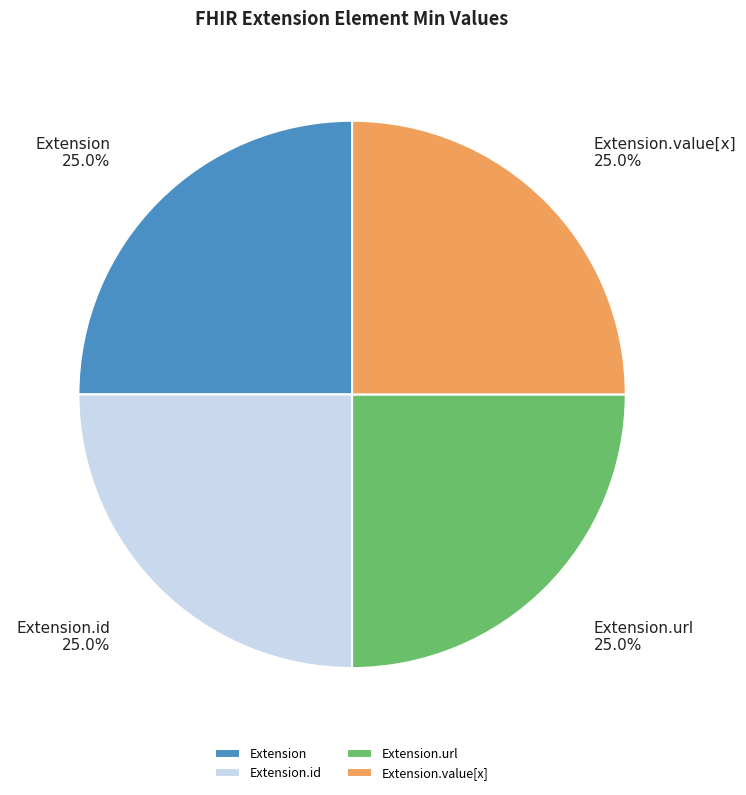

What is the total percentage of Extension.url and Extension.value[x]?

50.0%